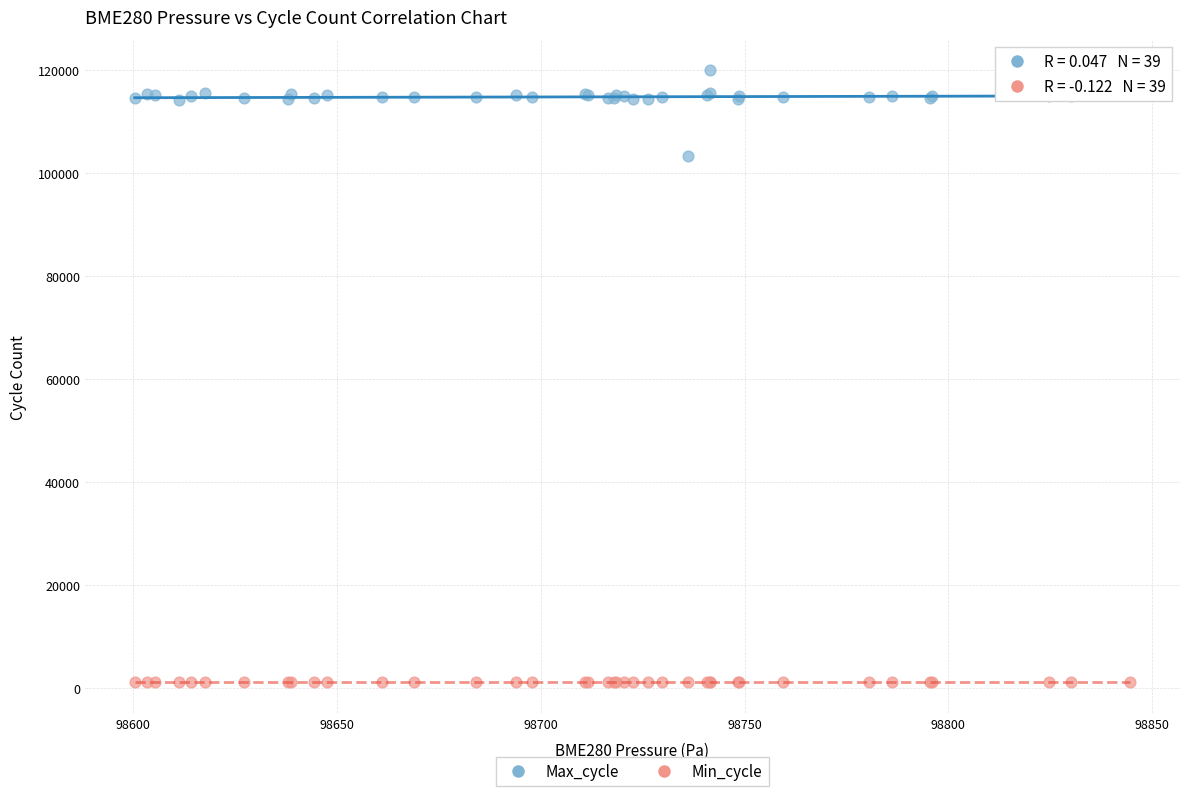

Across all series, what Y value is closest to 60524?

103417